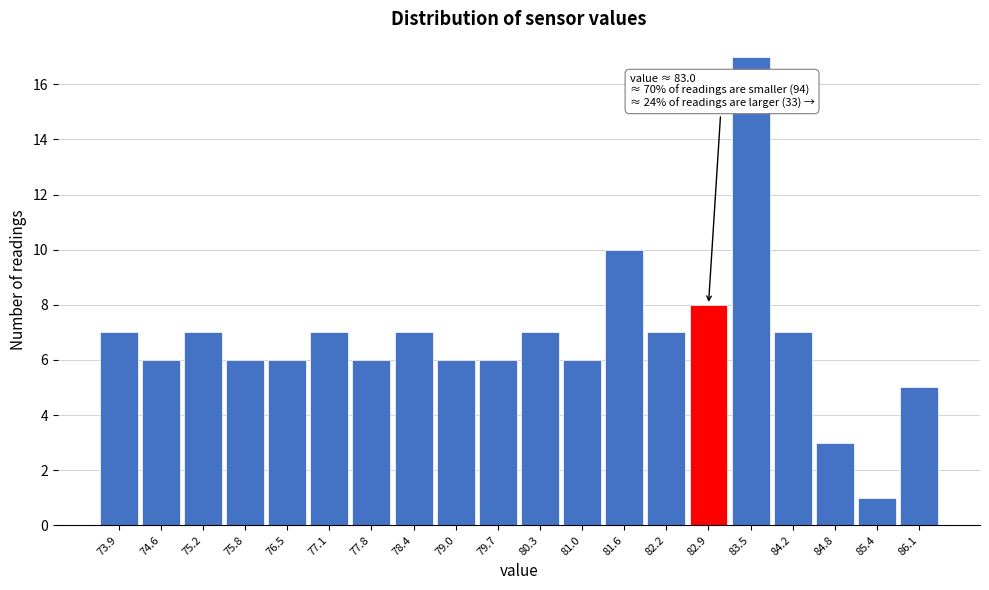

Which range on the x-axis has the tallest bar?

83.20 to 83.84